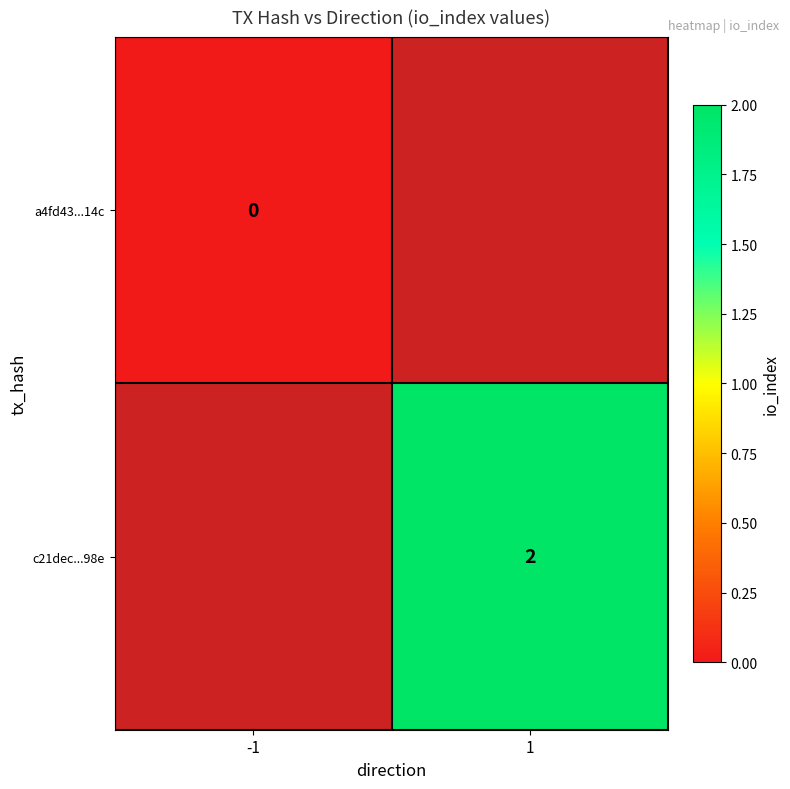

Is the value of c21dec...98e at 1 greater than the value of a4fd43...14c at -1?

Yes